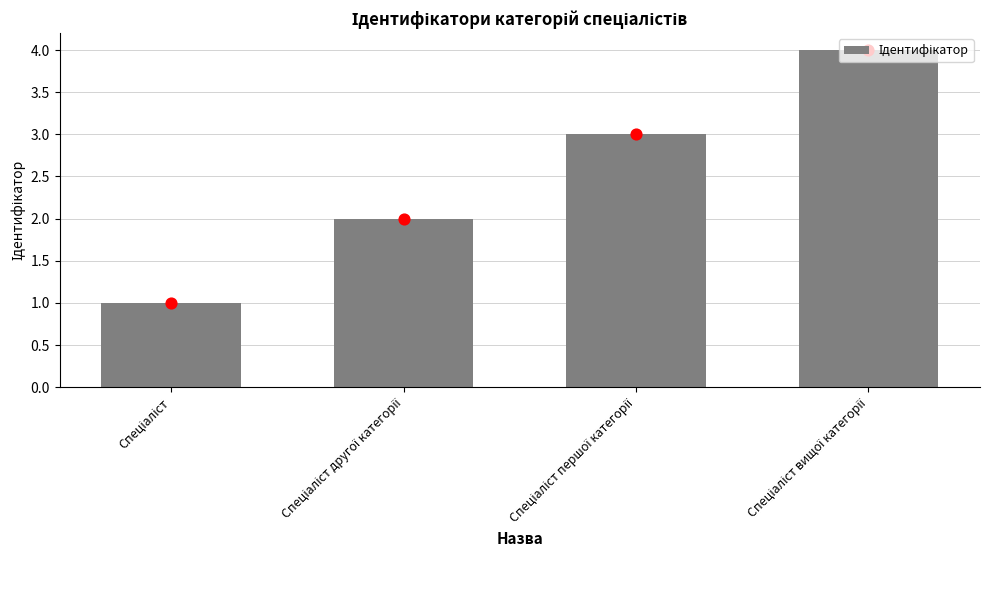

What is the ratio of the value at Спеціаліст вищої категорії to the value at Спеціаліст?

4.0